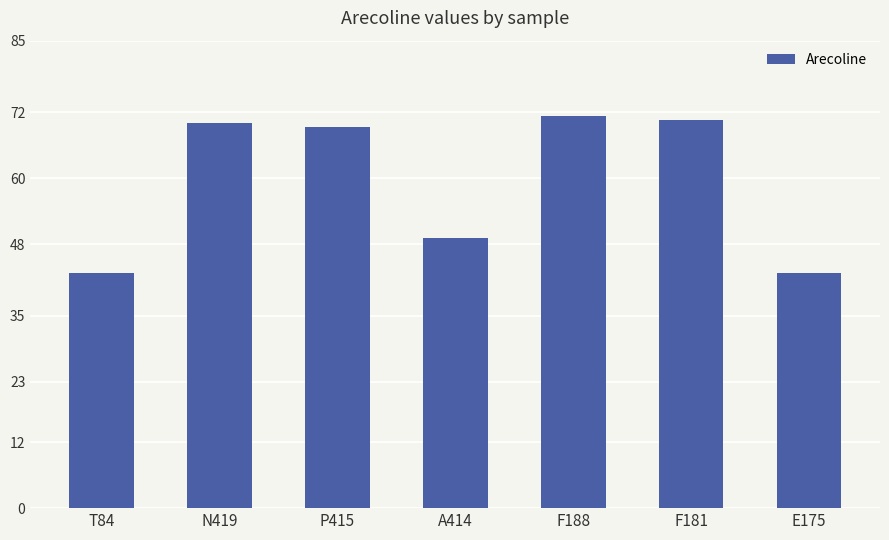

What is the change in value from N419 to P415?

-0.8